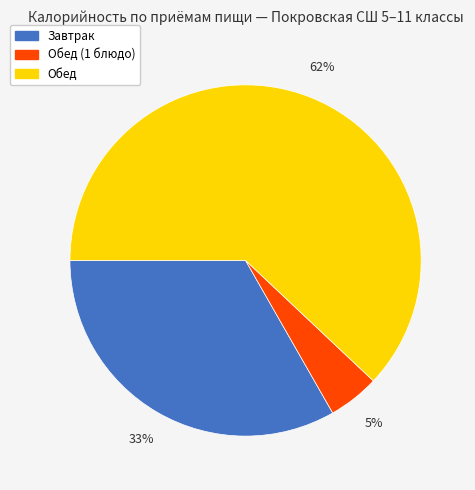

What percentage is the Обед (1 блюдо) slice, to the nearest percent?

5%